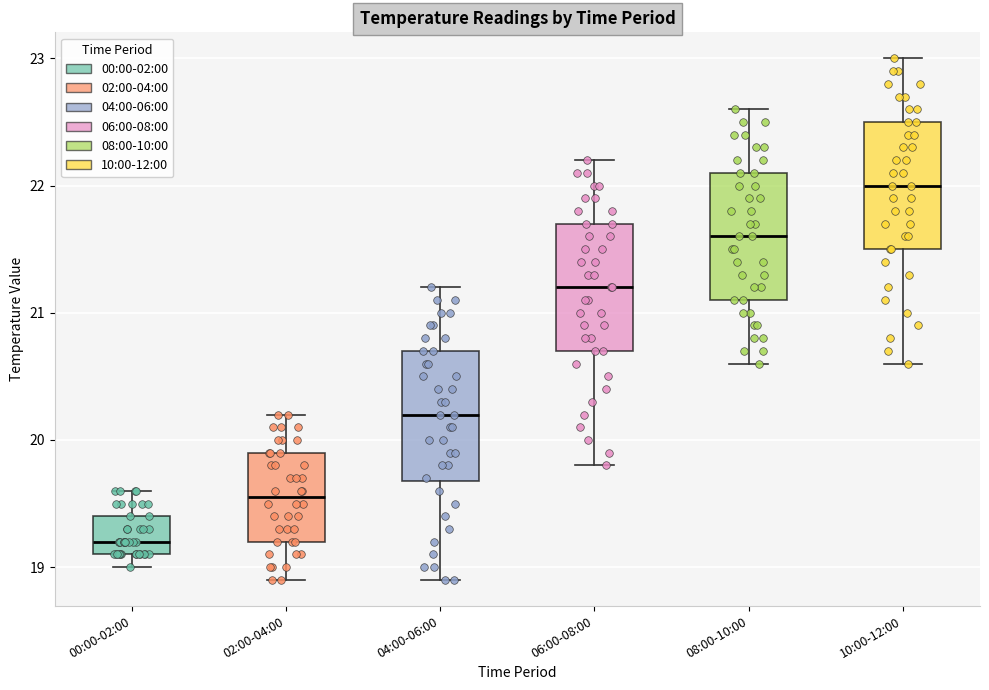

Reading left to right, transcribe this box plot: for each box, give where its median line is, the range the box spans, and where its two whiskers end, as read against the y-axis. The values are not printed on the chart, so give them approximately, as read against the axis.

00:00-02:00: median 19.2, box 19.1 to 19.4, whiskers 19.0 to 19.6
02:00-04:00: median 19.6, box 19.2 to 19.9, whiskers 18.9 to 20.2
04:00-06:00: median 20.2, box 19.7 to 20.7, whiskers 18.9 to 21.2
06:00-08:00: median 21.2, box 20.7 to 21.7, whiskers 19.8 to 22.2
08:00-10:00: median 21.6, box 21.1 to 22.1, whiskers 20.6 to 22.6
10:00-12:00: median 22.0, box 21.5 to 22.5, whiskers 20.6 to 23.0